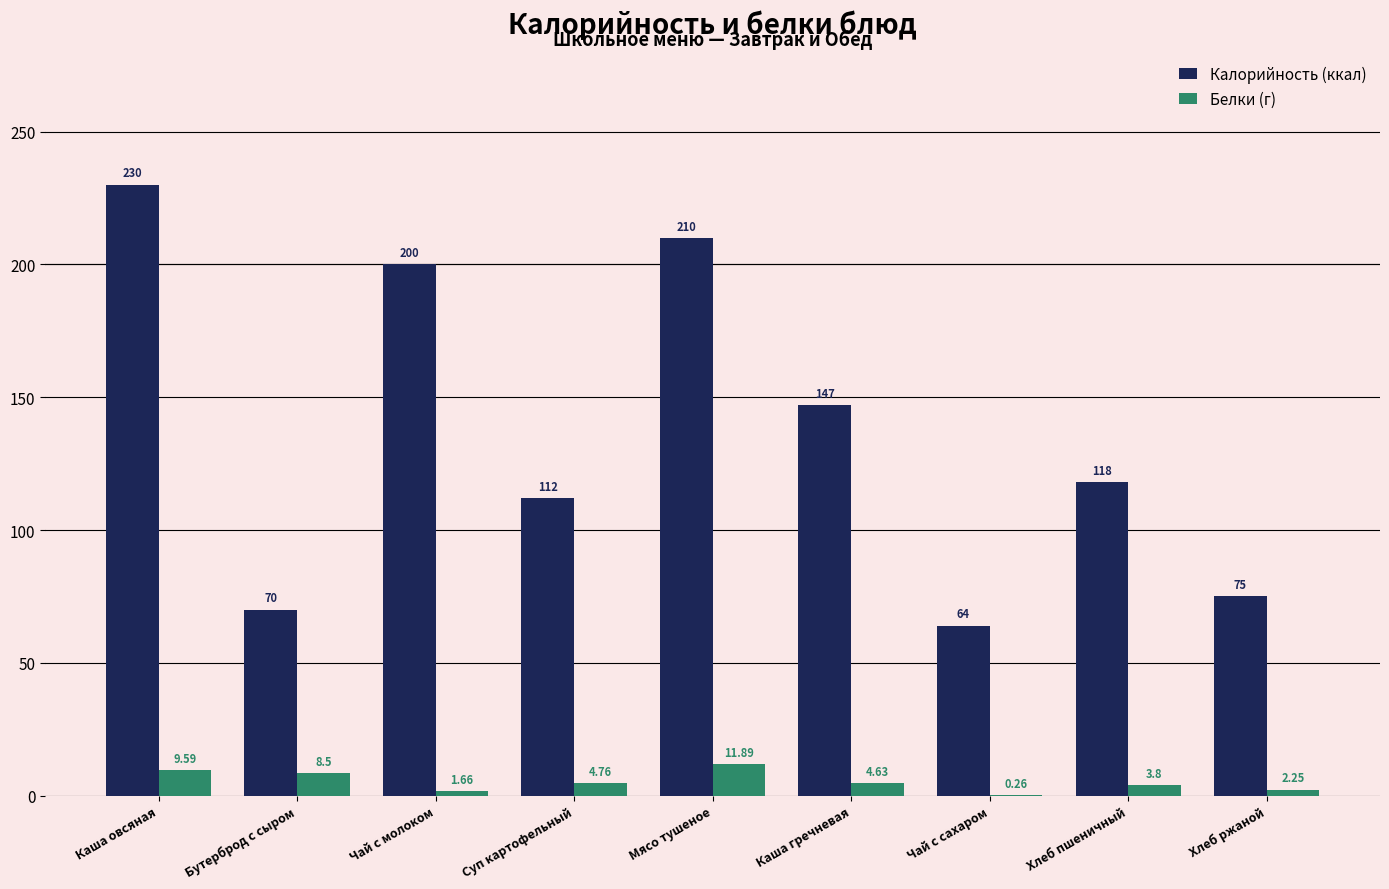

Which category has the highest value across all series?

Каша овсяная